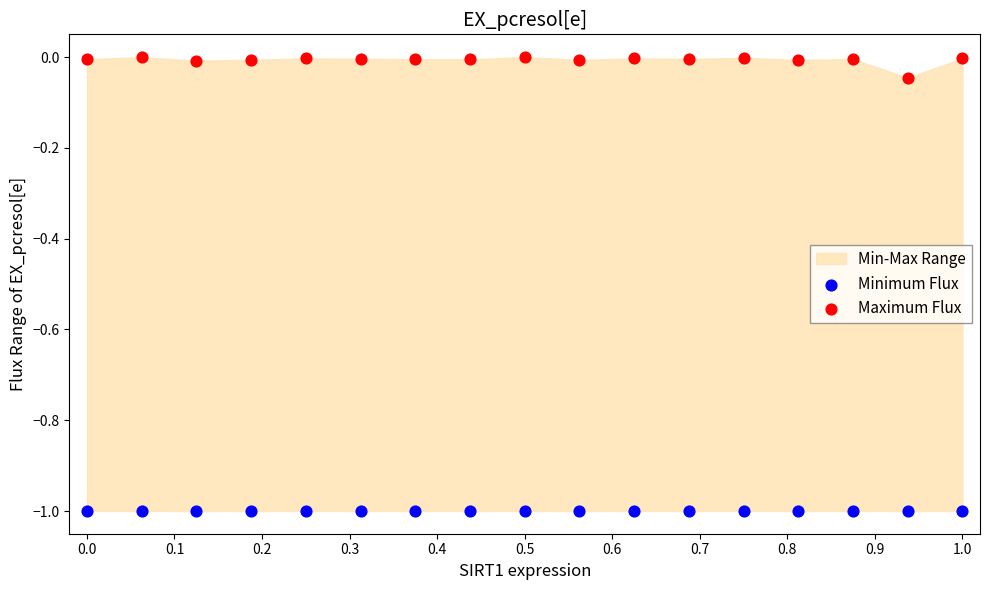

Across all data points, what is the range of X values (max minus min)?

1.0